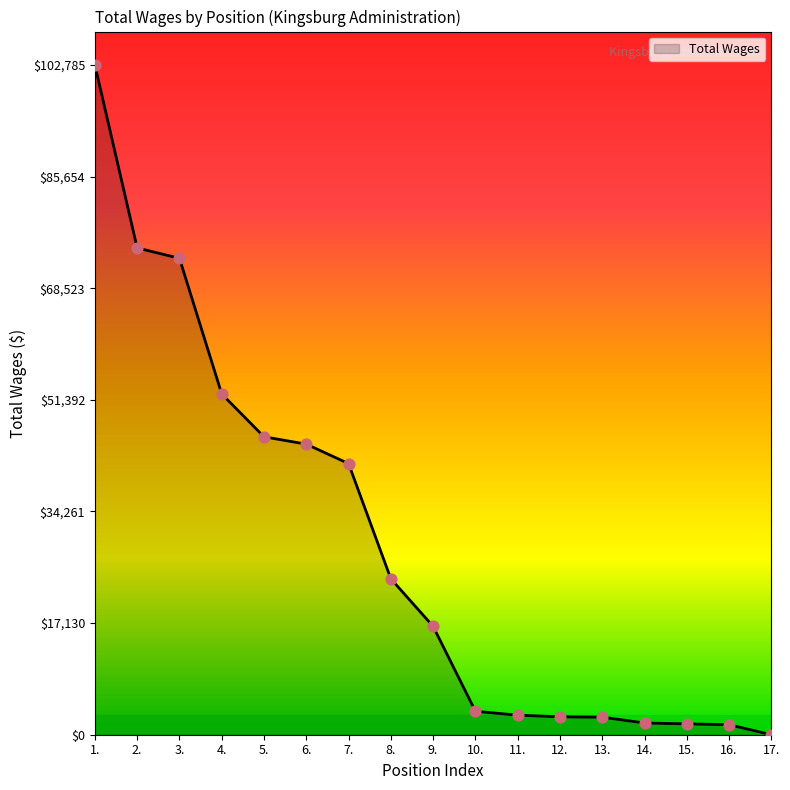

Between 16. and 17., which is larger?

16.